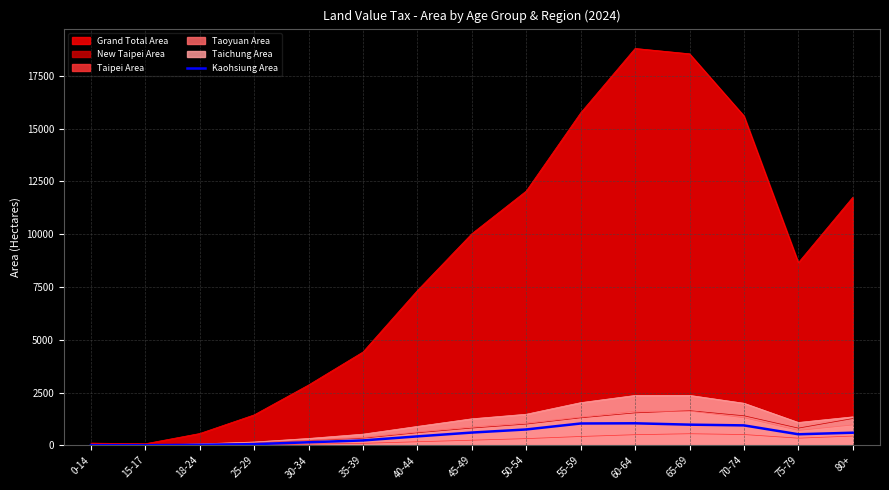

Between 50-54 and 35-39, which is larger?

50-54